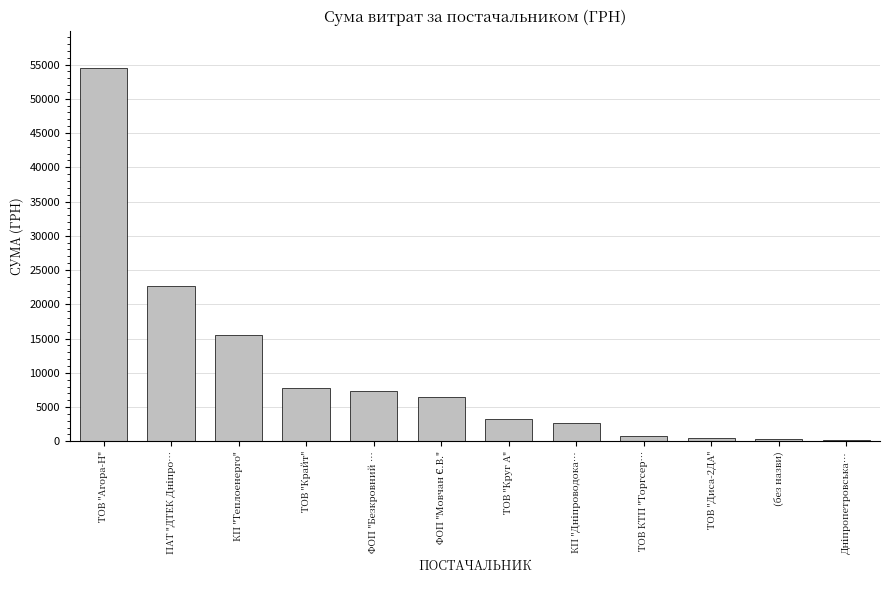

Which category has the highest value across all series?

ТОВ "Агора-Н"